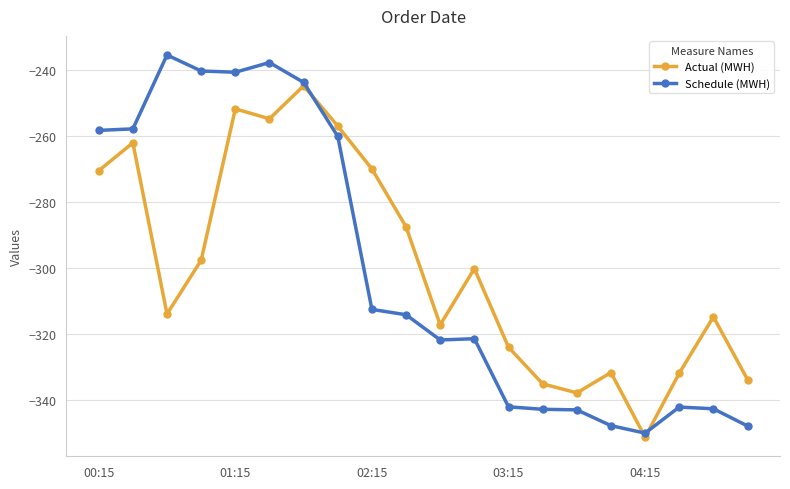

What is the maximum value for Actual (MWH)?

-244.7